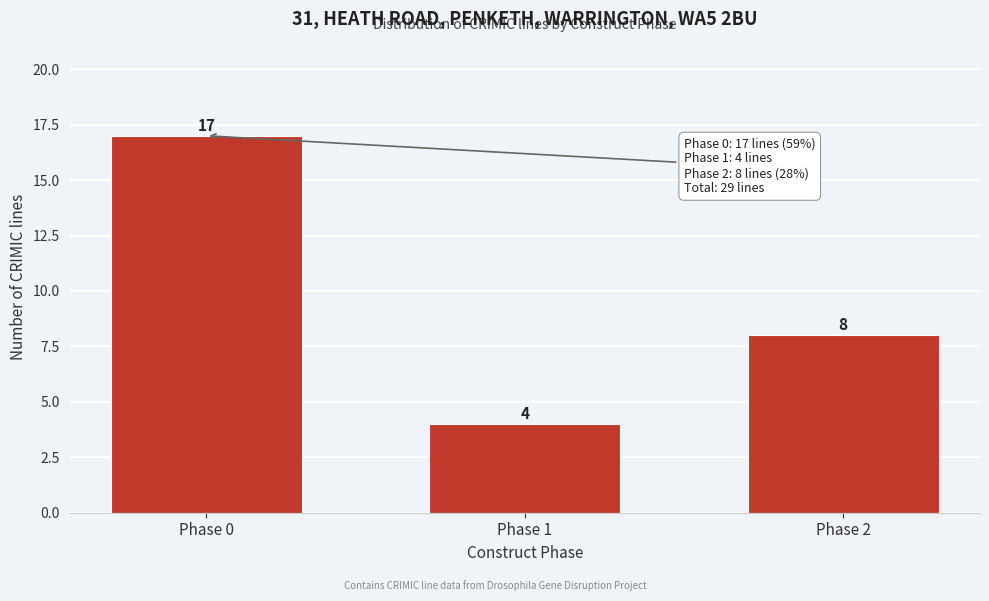

Reading left to right, extract all data points from this chart.

17	4	8